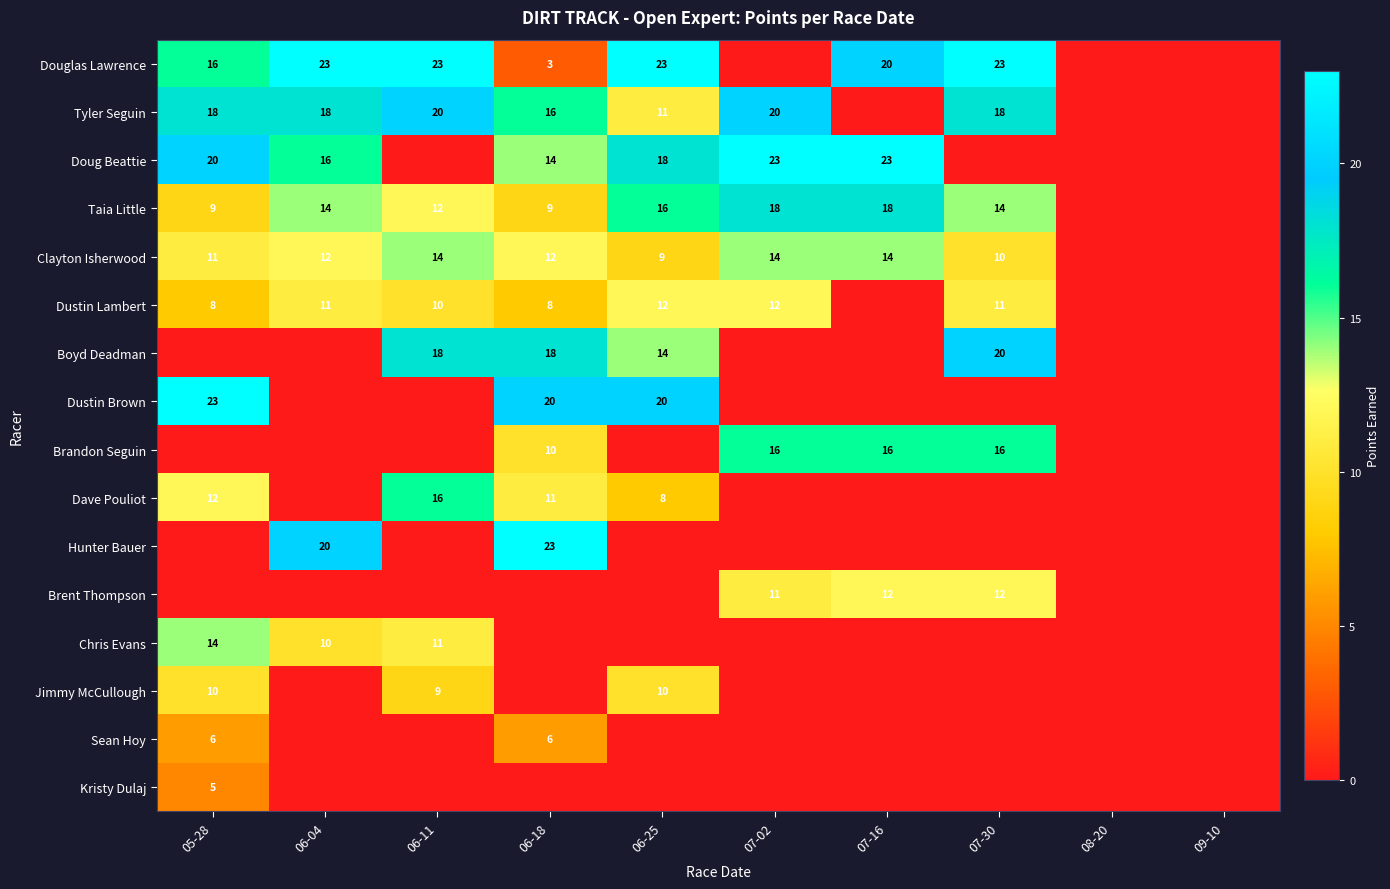

The value of Clayton Isherwood at 07-02 is 14. True or false?

True